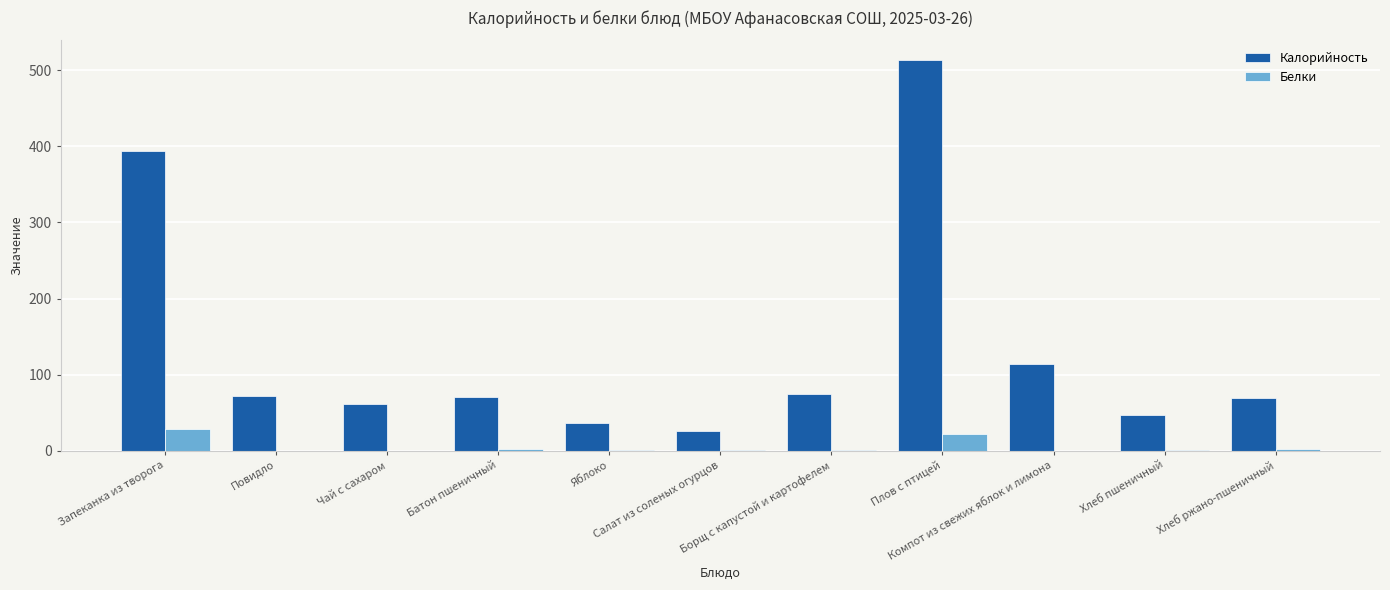

Which series has the largest total across all categories?

Калорийность